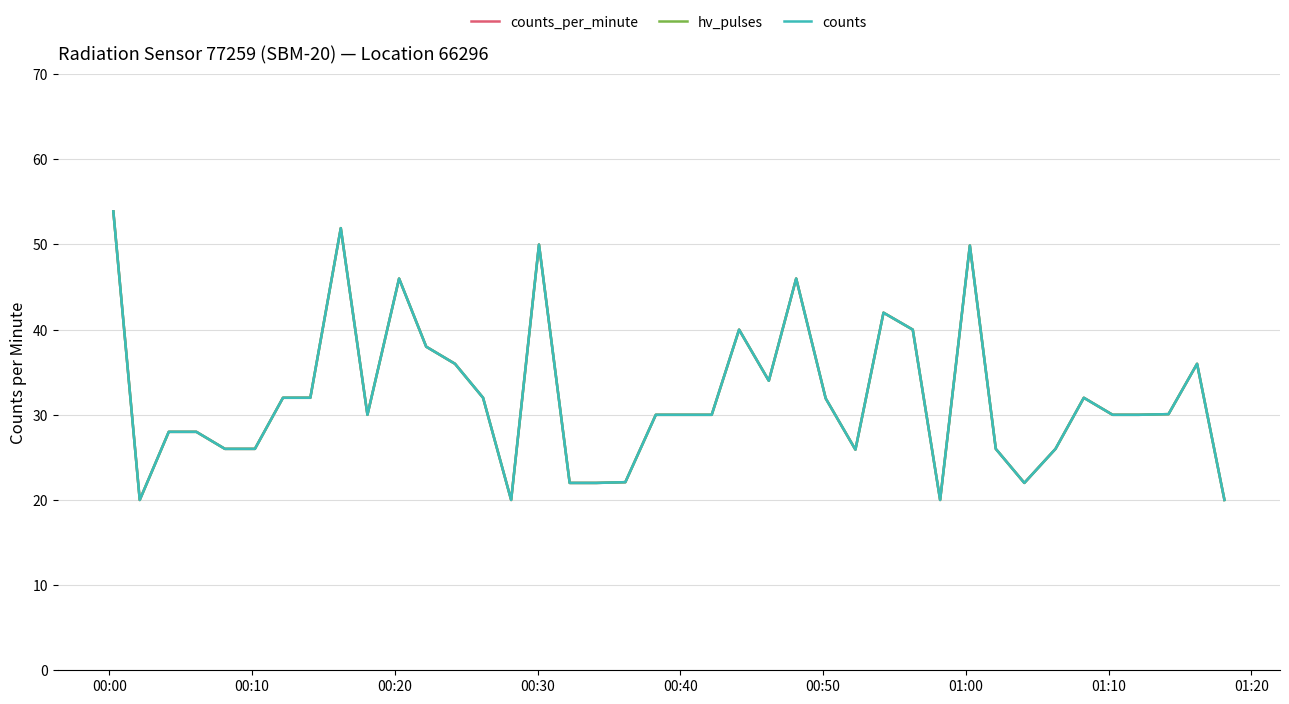

True or false: hv_pulses and counts intersect in this chart.

False